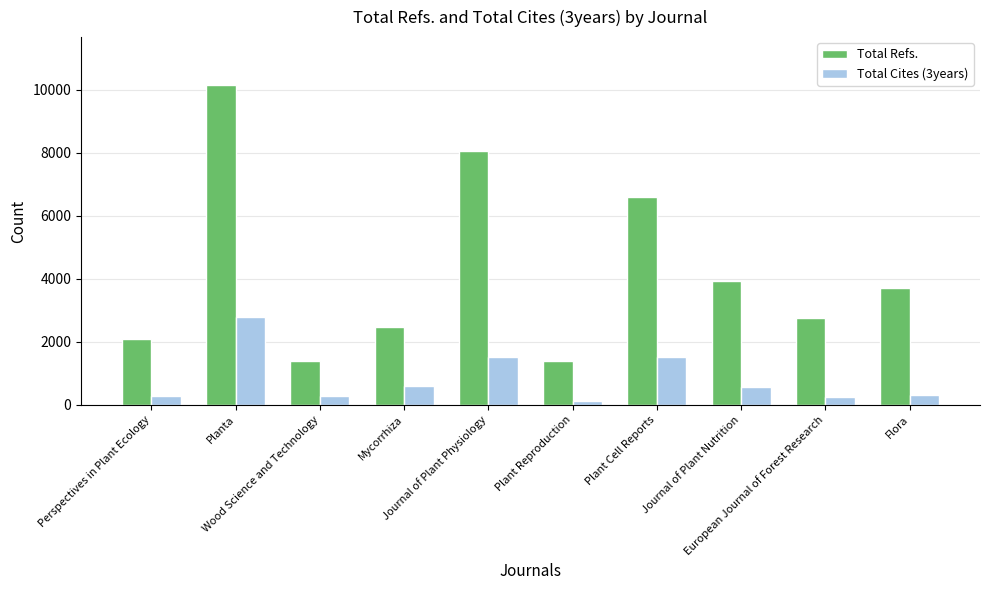

What is the value of the Total Refs. bar at the 6th from the left?

1403